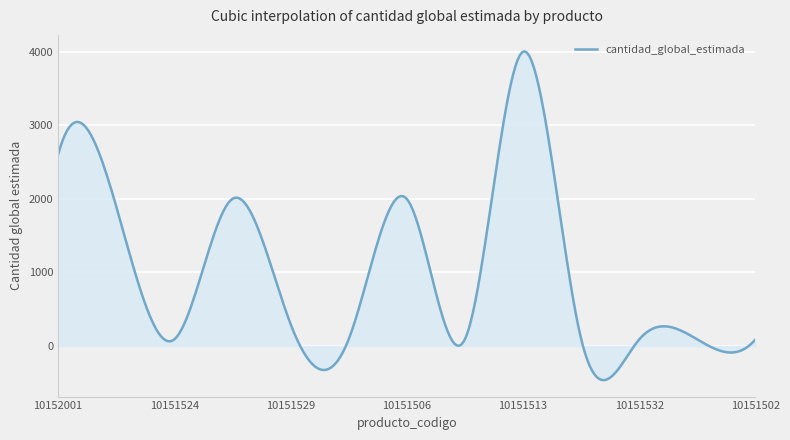

What is the smallest value displayed?

-463.5